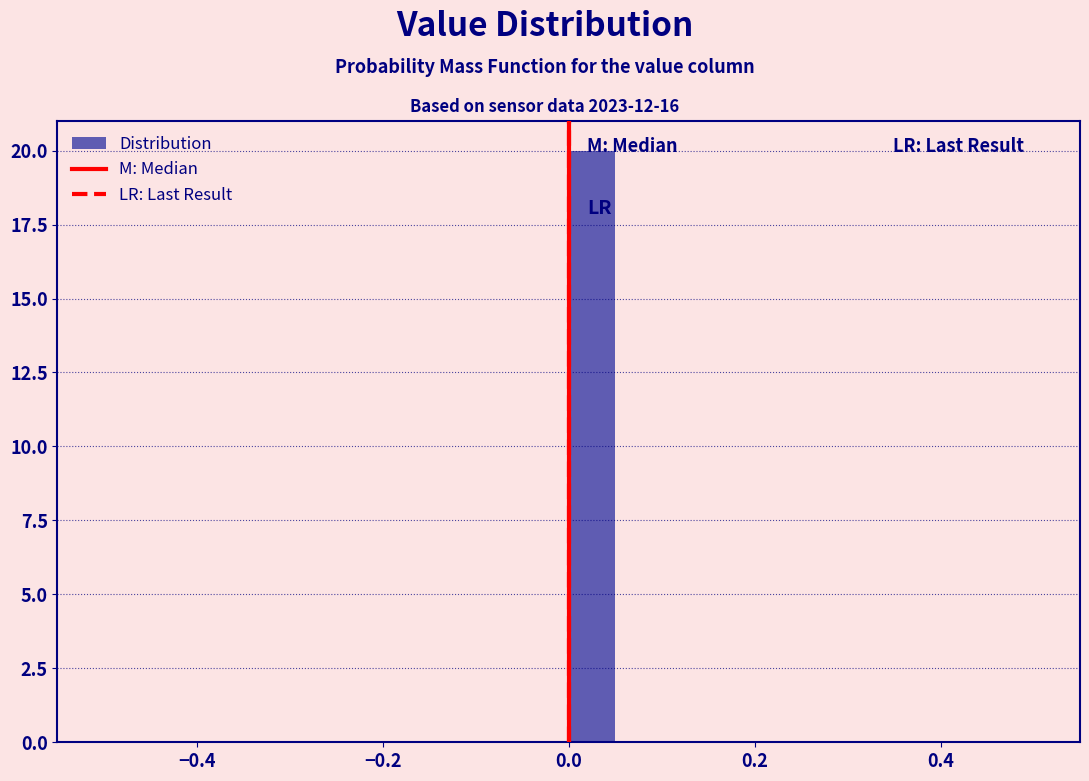

Read against the x-axis, roughly where is the centre of the tallest bar?

0.02